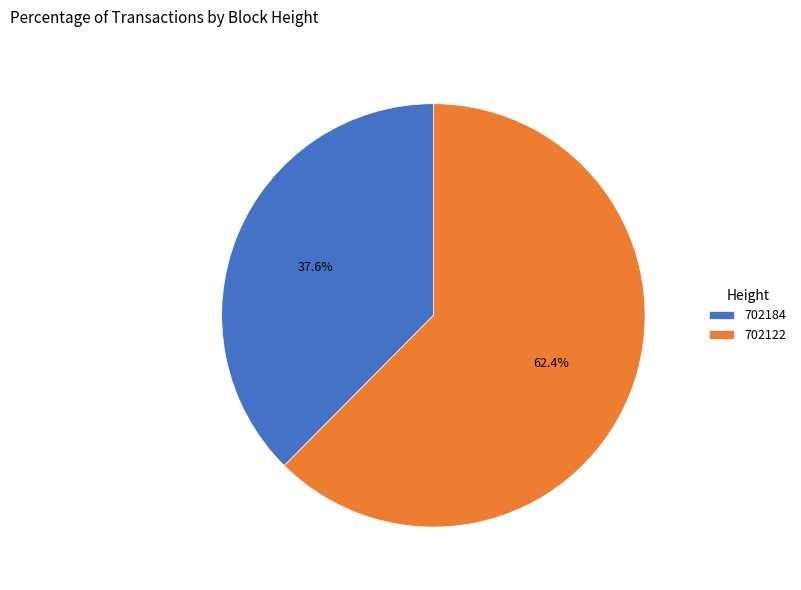

Between 702122 and 702184, which is larger?

702122